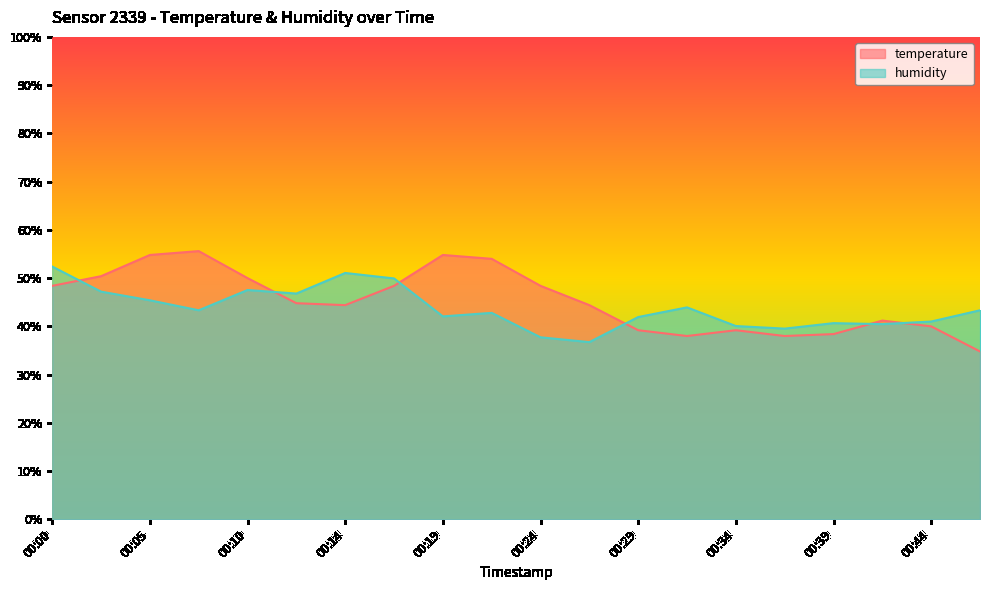

Where is the first local maximum for temperature?

00:07